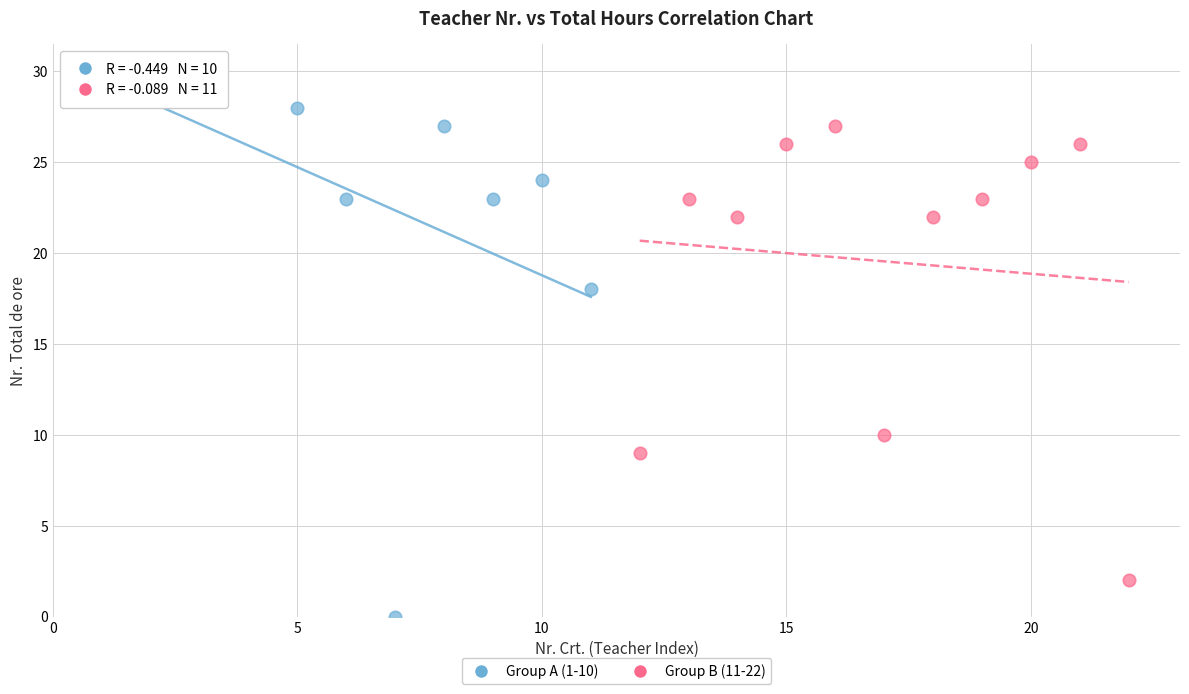

Which series contains the lowest Y value?

Group A (1-10)